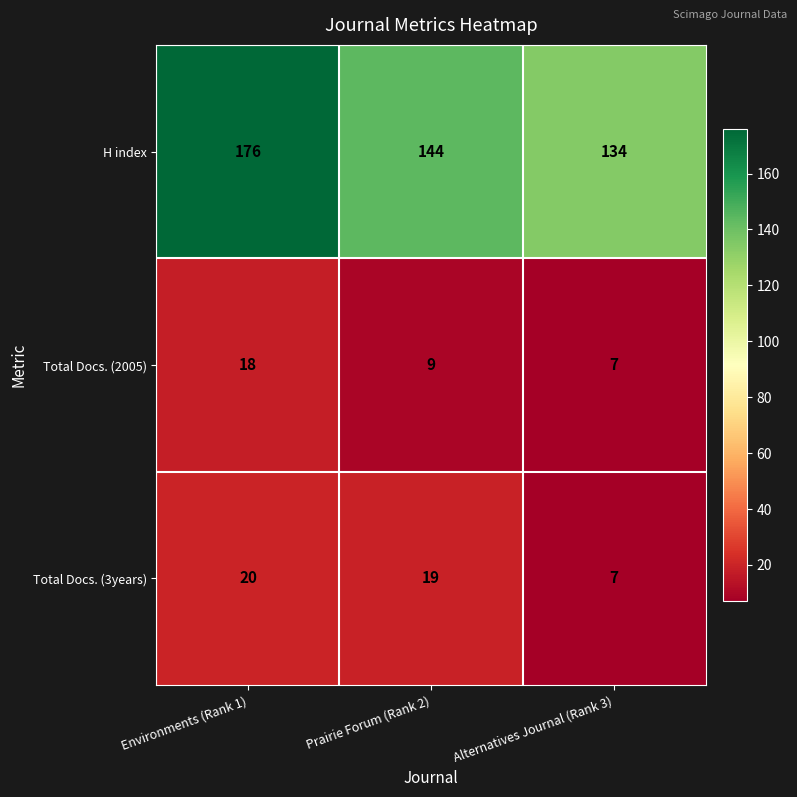

Rank the series at Environments (Rank 1) from lowest to highest value.

Total Docs. (2005), Total Docs. (3years), H index